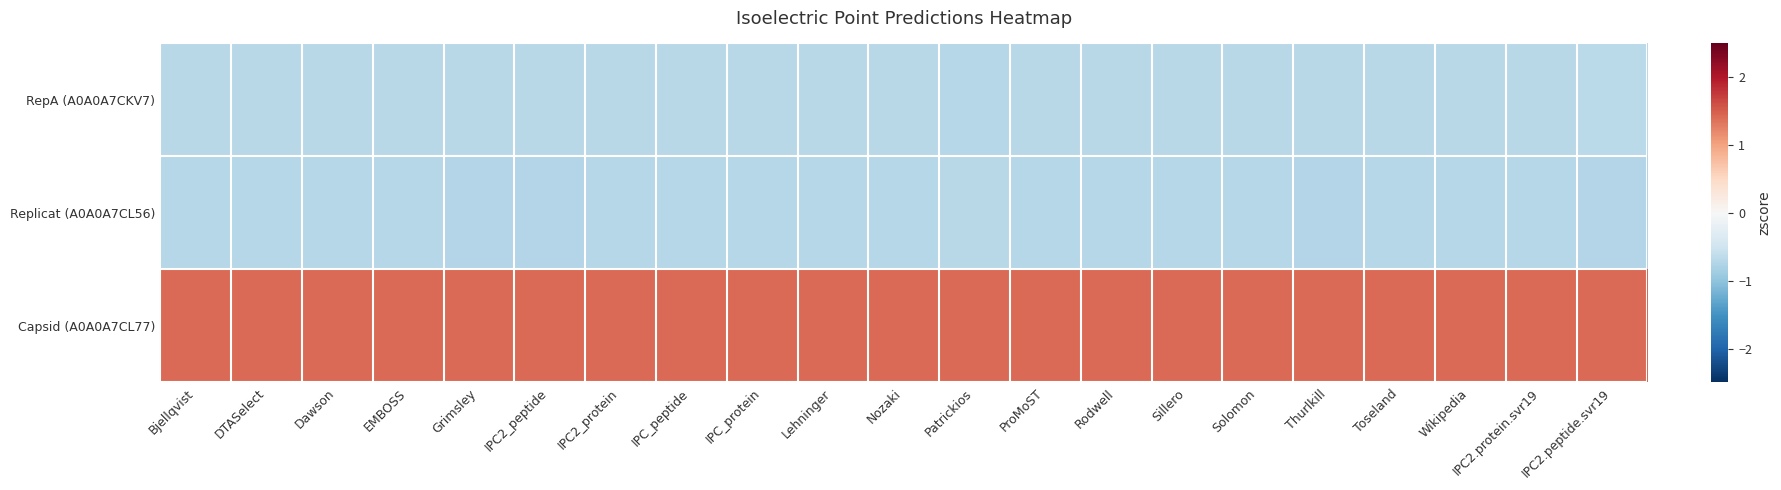

Count the number of data series in this chart.

3